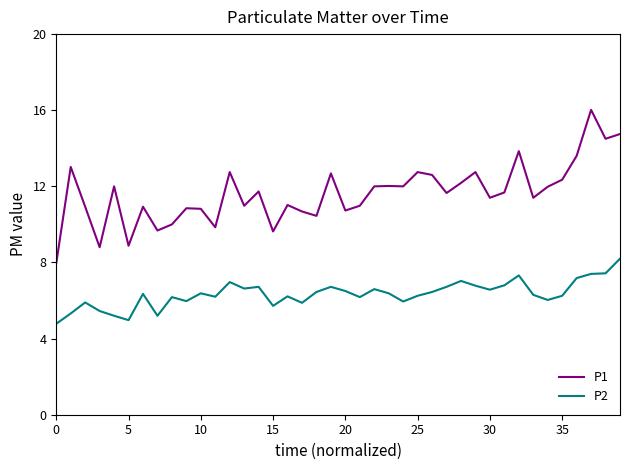

List the series in order of their overall mean, lowest first.

P2, P1